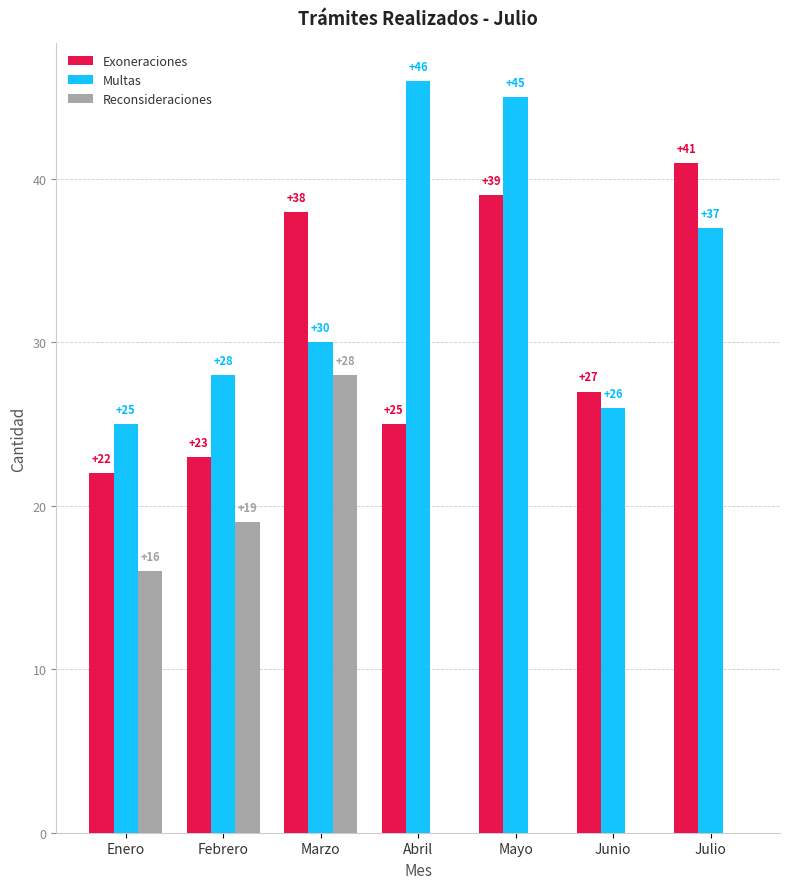

How many groups of bars are there?

7